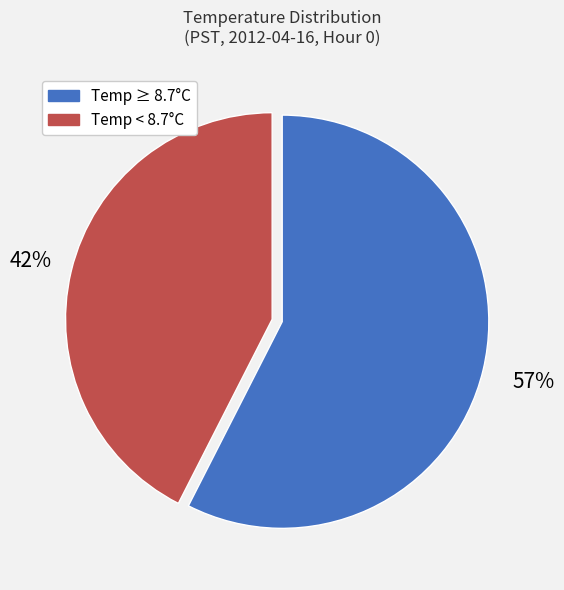

Count the number of slices in the pie.

2